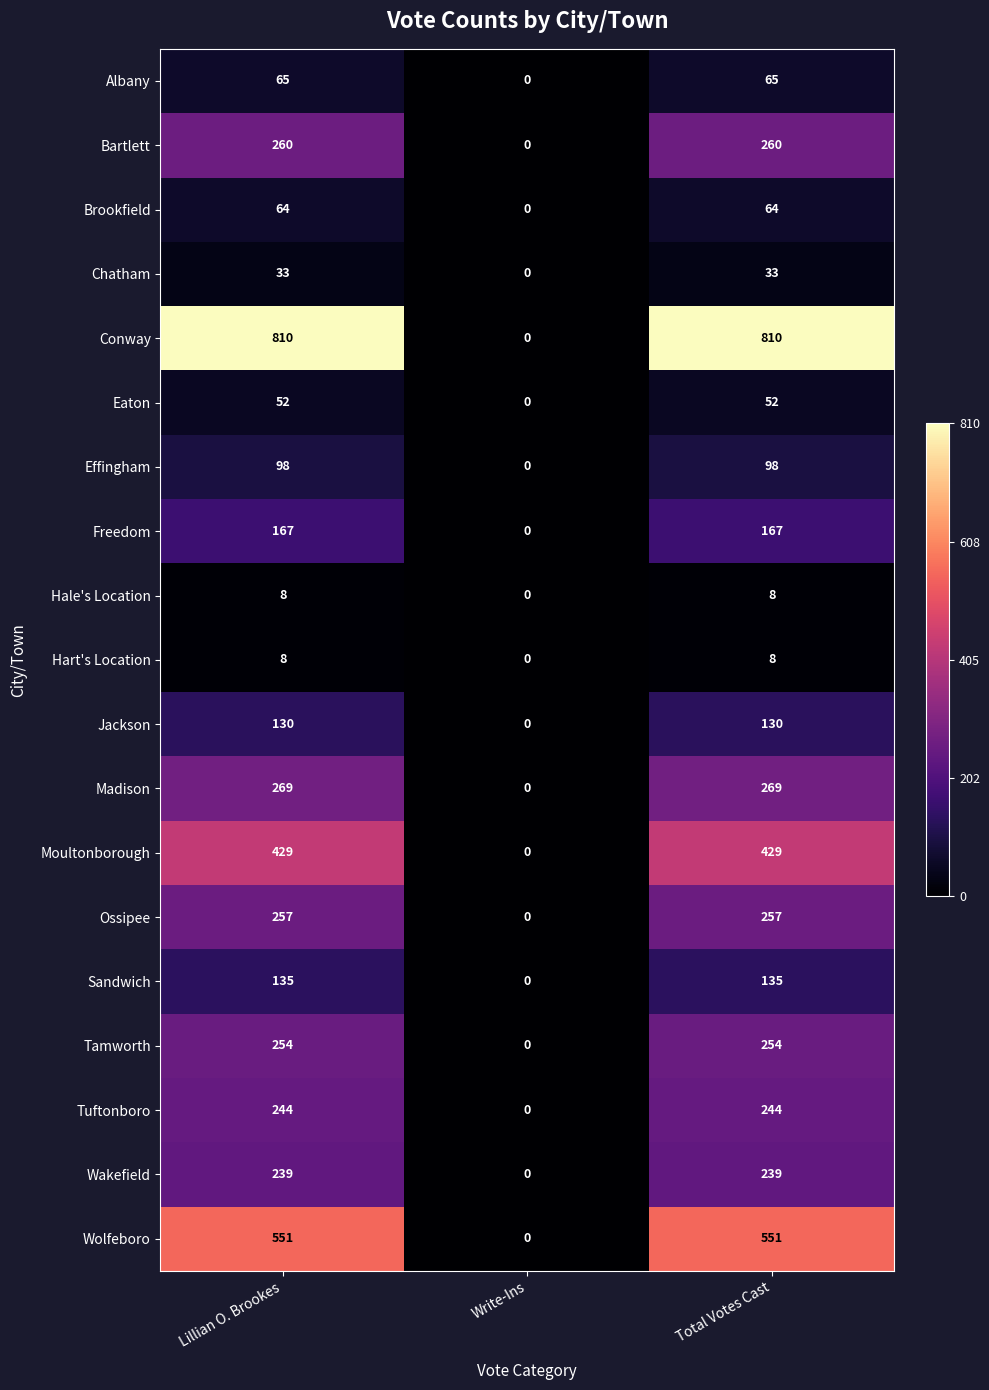

Which series has the largest total across all categories?

Conway